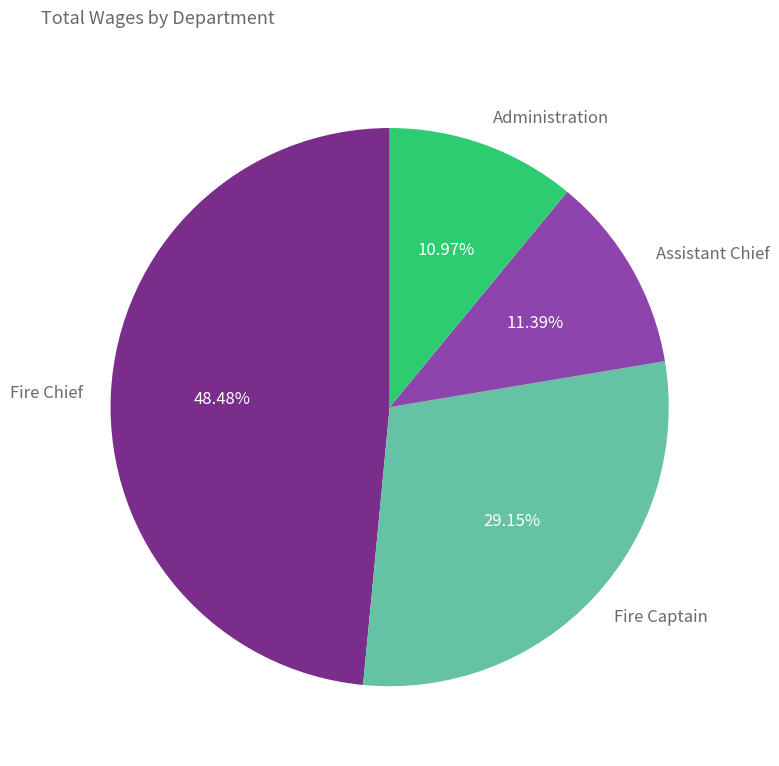

Count the number of slices in the pie.

4